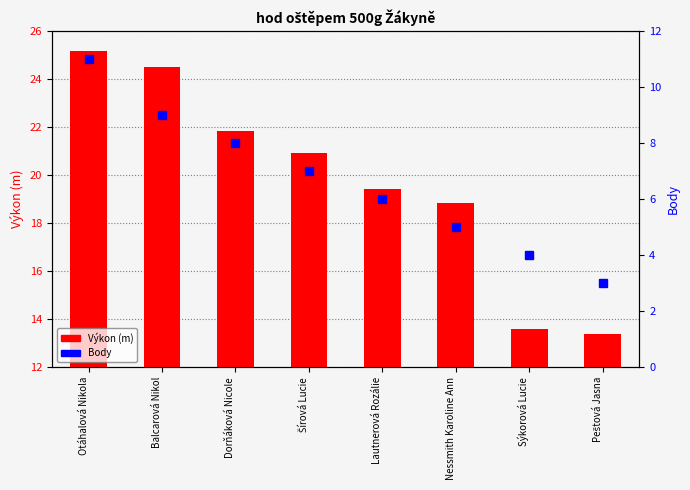

Are the bars grouped side by side (vs. stacked)?

Yes